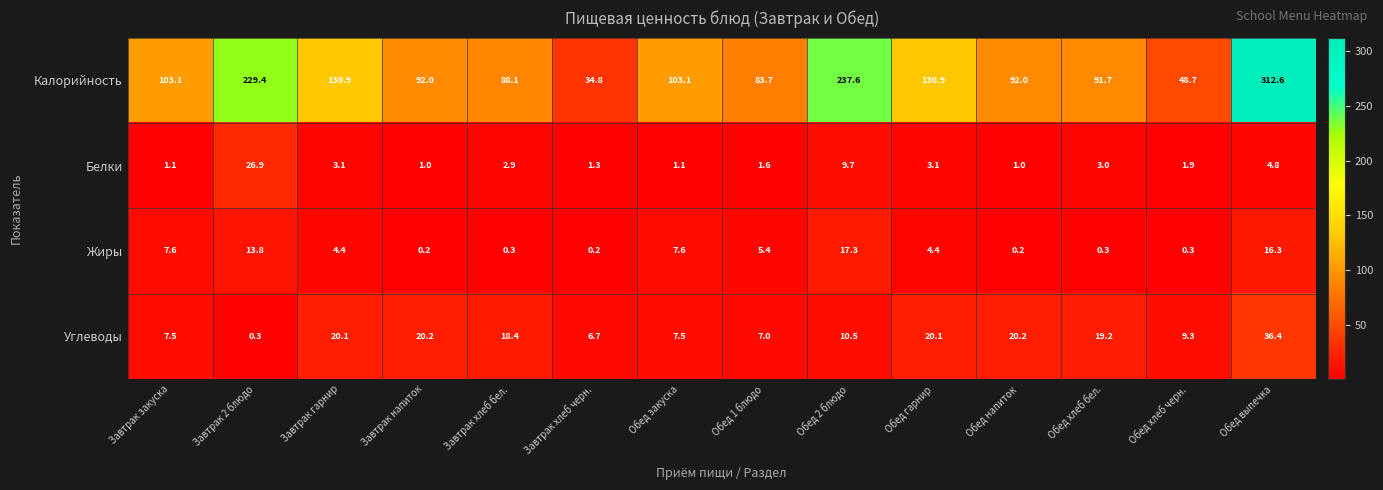

What is the maximum value shown in the chart?

312.6